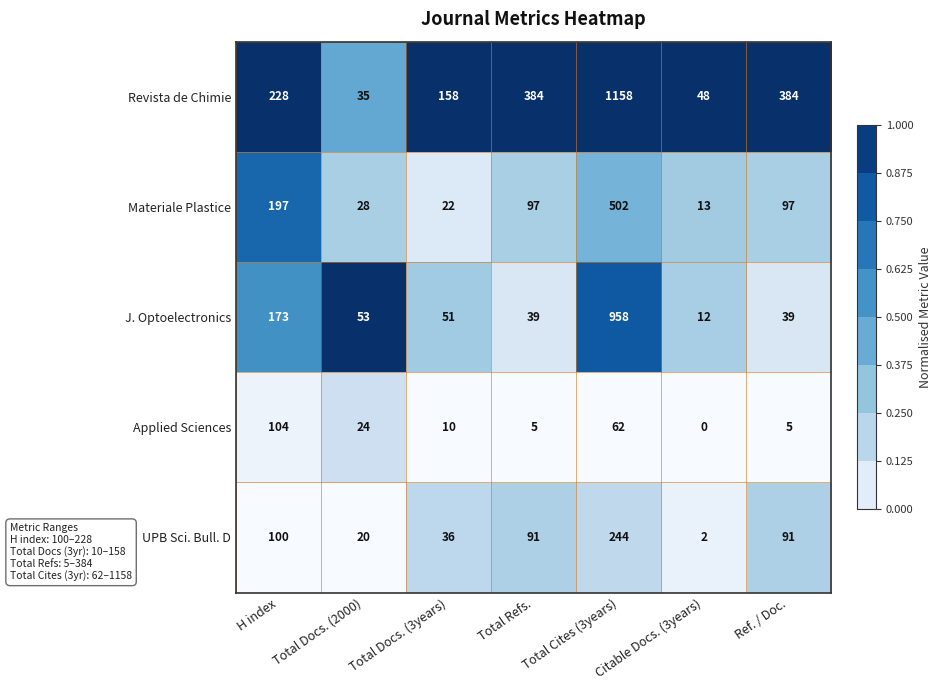

Rank the series by their maximum value, from lowest to highest.

Applied Sciences, UPB Sci. Bull. D, Materiale Plastice, J. Optoelectronics, Revista de Chimie